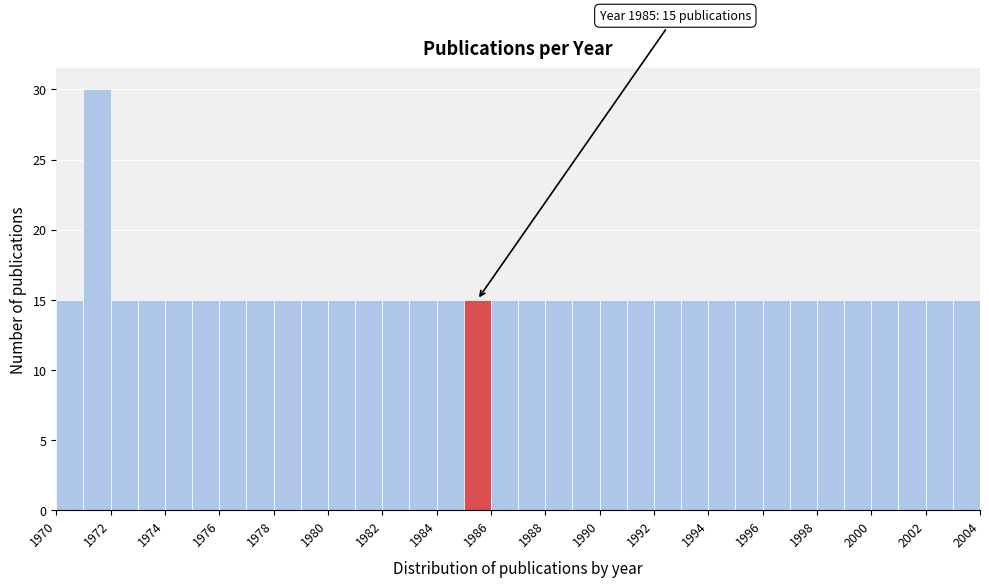

Which range on the x-axis has the tallest bar?

1971 to 1972